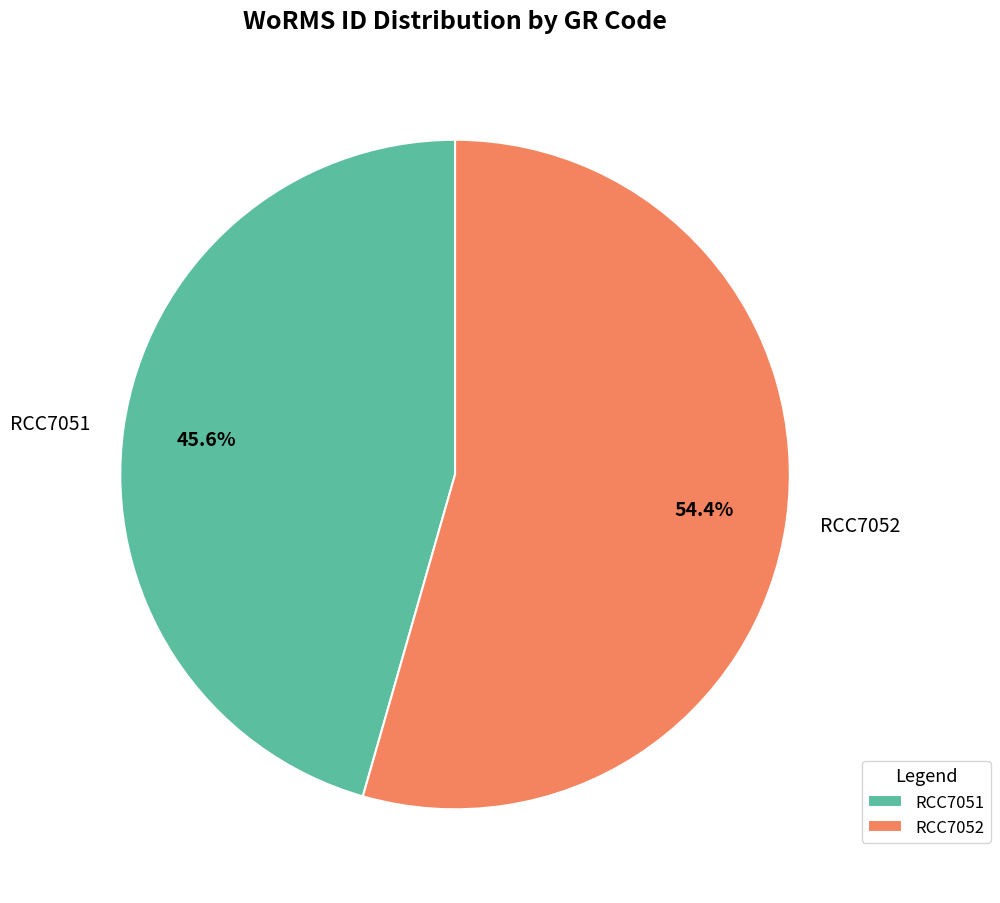

How much of the chart is everything except RCC7051?

54.4%